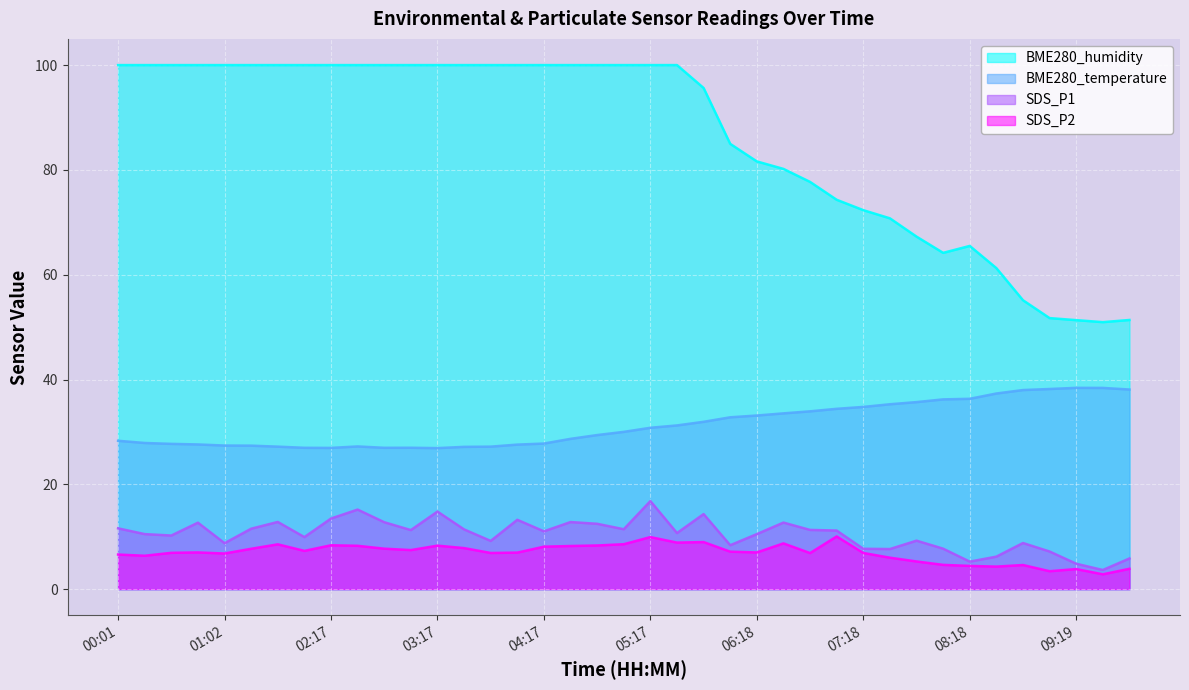

Reading right to left, extract all data points from this chart.

BME280_humidity: 51.4	51.0	51.3	51.7	55.1	61.3	65.5	64.2	67.3	70.8	72.3	74.3	77.7	80.2	81.6	85.0	95.6	100.0	100.0	100.0	100.0	100.0	100.0	100.0	100.0	100.0	100.0	100.0	100.0	100.0	100.0	100.0	100.0	100.0	100.0	100.0	100.0	100.0	100.0
BME280_temperature: 38.1	38.4	38.4	38.2	38.0	37.3	36.3	36.2	35.7	35.3	34.8	34.4	33.9	33.5	33.1	32.8	31.9	31.2	30.8	30.0	29.4	28.7	27.8	27.6	27.2	27.1	26.9	27.0	27.0	27.2	26.9	27.0	27.2	27.4	27.4	27.6	27.7	27.9	28.3
SDS_P1: 5.8	3.6	4.8	7.2	8.8	6.2	5.2	7.7	9.2	7.7	7.7	11.2	11.3	12.7	10.5	8.4	14.3	10.7	16.8	11.4	12.5	12.8	11.0	13.2	9.2	11.4	14.8	11.3	12.8	15.2	13.5	9.9	12.8	11.5	8.8	12.7	10.2	10.5	11.6
SDS_P2: 3.9	2.8	3.8	3.4	4.6	4.3	4.4	4.6	5.3	6.0	6.9	10.1	6.9	8.7	7.0	7.2	9.0	8.9	9.9	8.6	8.3	8.2	8.1	7.0	6.9	7.8	8.3	7.5	7.7	8.3	8.4	7.3	8.6	7.7	6.8	7.0	6.9	6.4	6.6